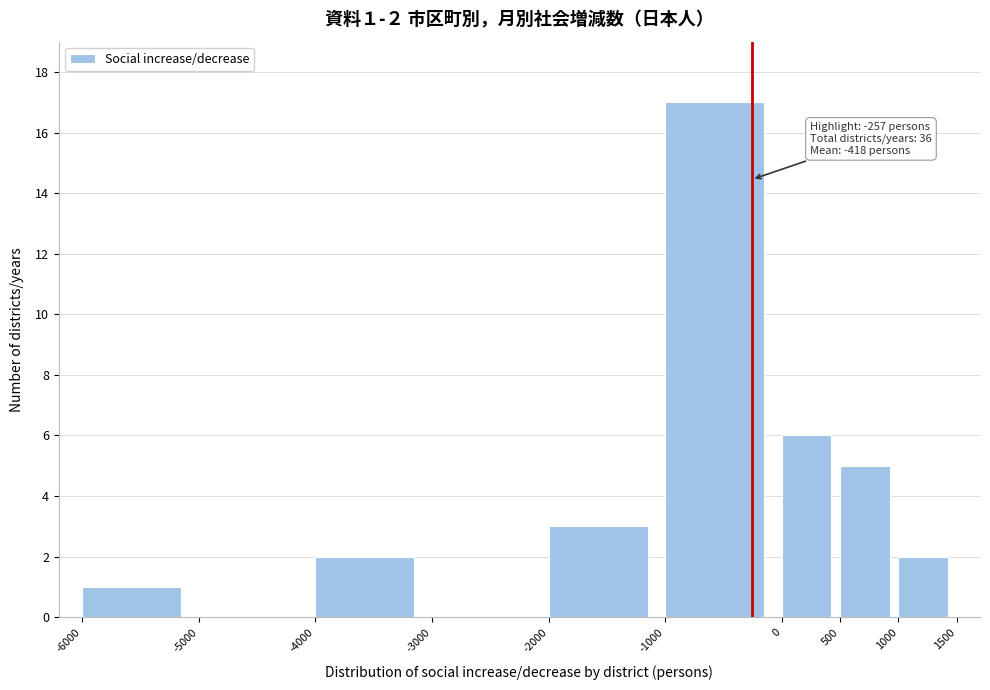

Over which range of the x-axis is the bar tallest?

-1000 to 0